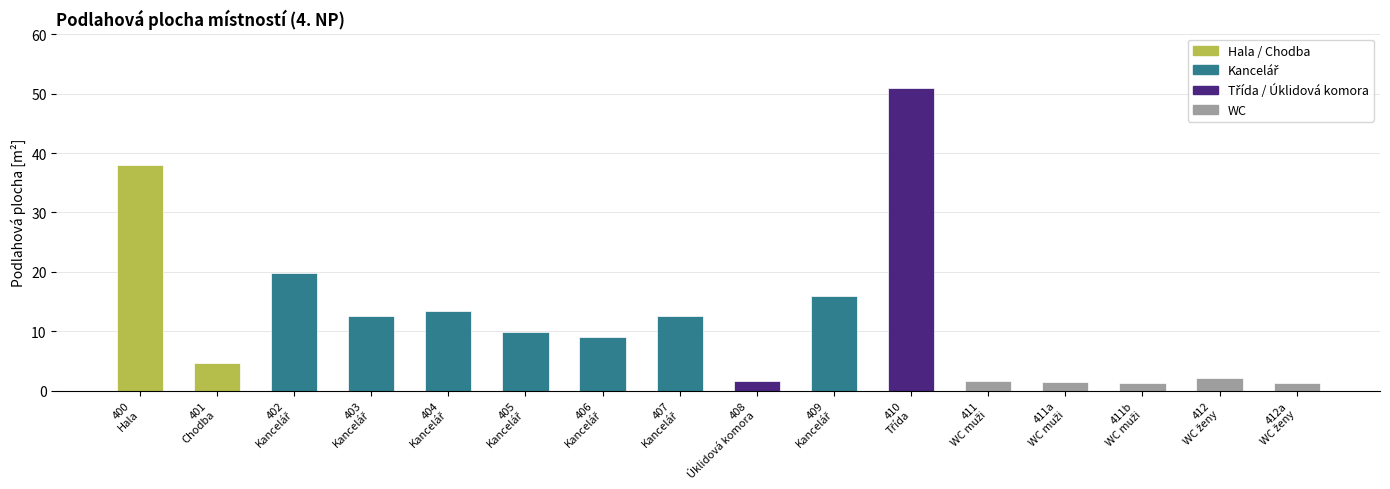

What is the greatest value displayed?

50.9